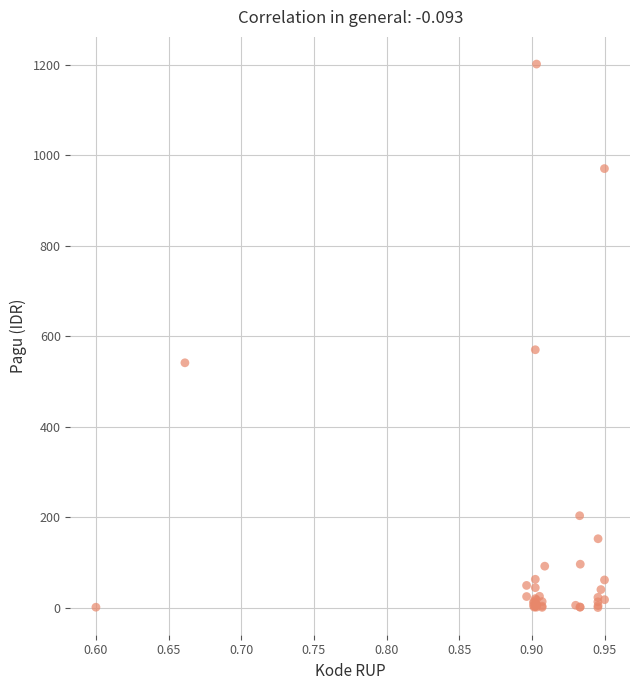

What Y value in the scatter plot is closest to 600?

570.1